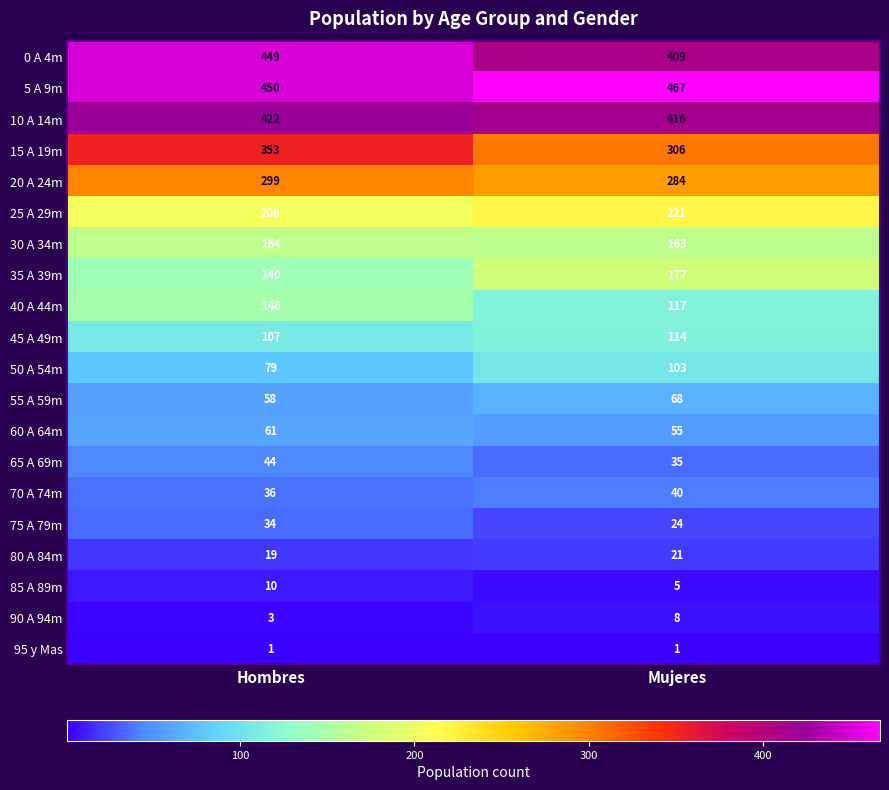

What is the smallest value displayed?

1